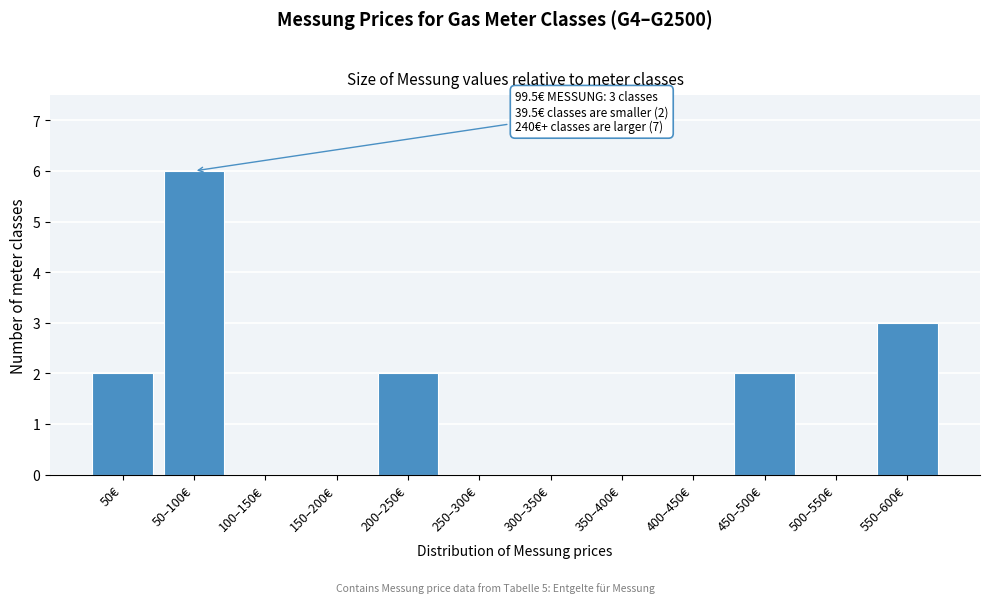

Reading right to left, what are all the values shown in this chart?

550–600€=3	500–550€=0	450–500€=2	400–450€=0	350–400€=0	300–350€=0	250–300€=0	200–250€=2	150–200€=0	100–150€=0	50–100€=6	50€=2